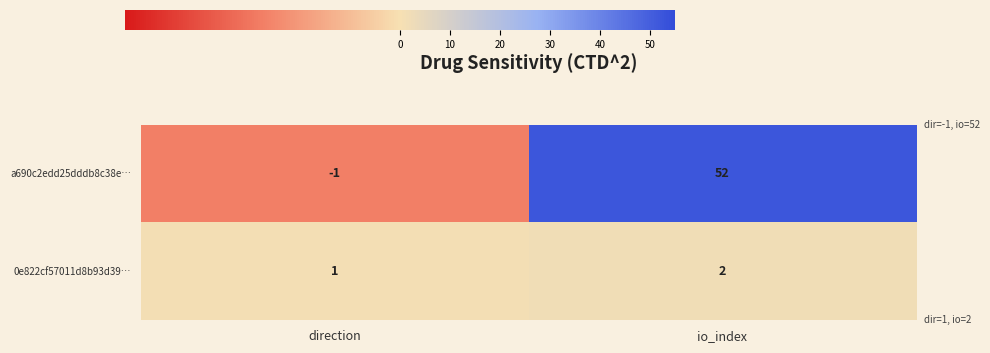

Between direction and io_index, which series saw the biggest shift?

a690c2edd25dddb8c38e…